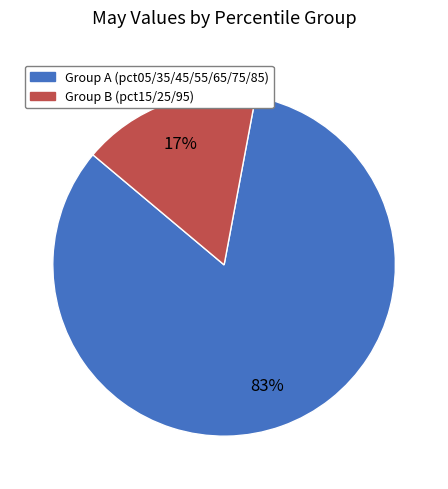

Count the number of slices in the pie.

2